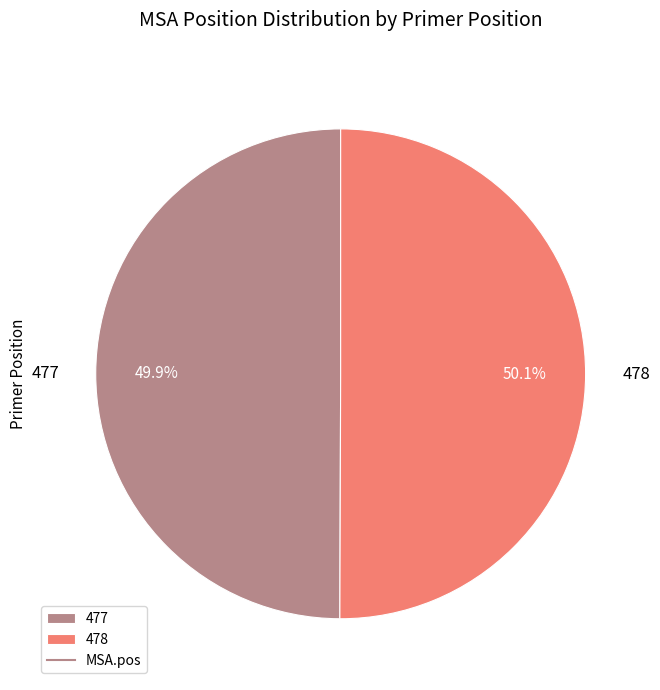

What is the ratio of the value at 477 to the value at 478?

1.0